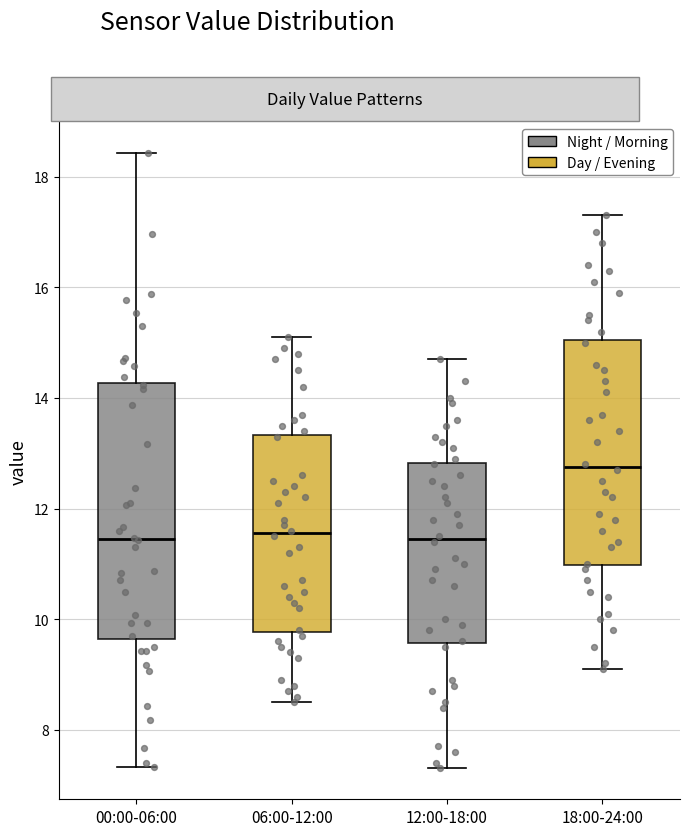

Which box has the highest median line?

18:00-24:00